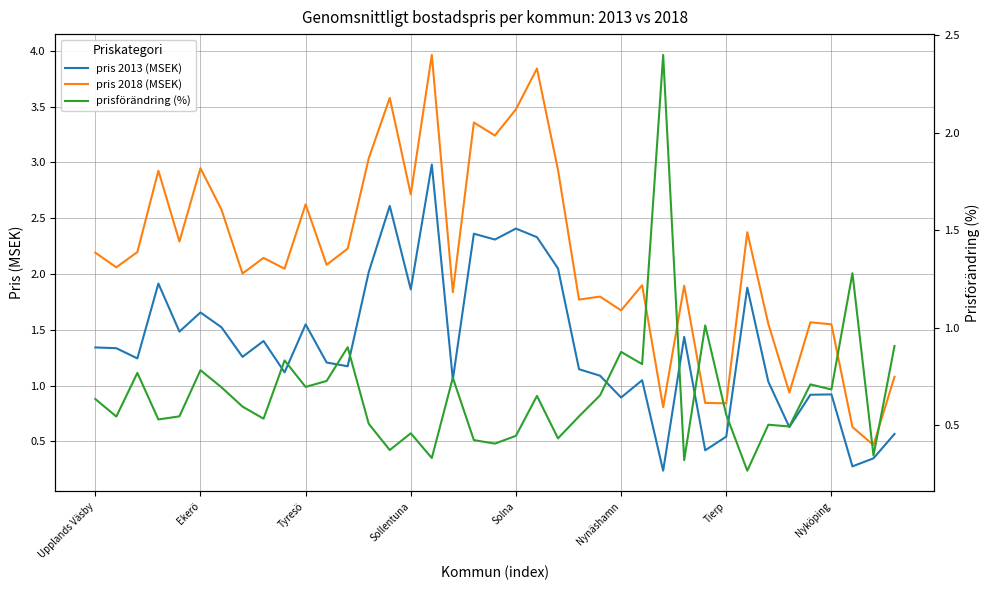

What are all the series names shown in the legend?

pris 2013 (MSEK), pris 2018 (MSEK), prisförändring (%)